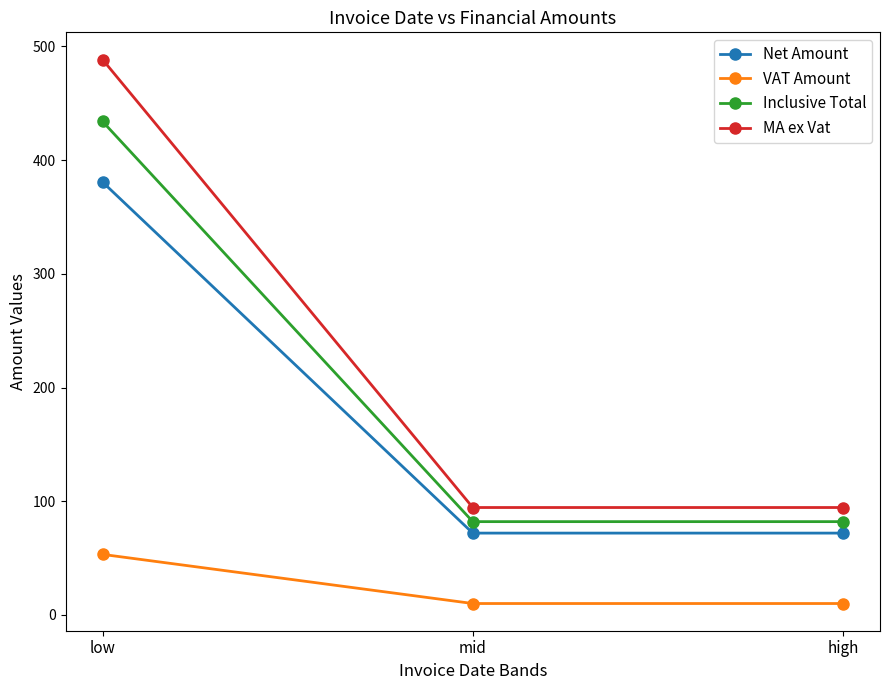

Which series changed the most between low and mid?

MA ex Vat